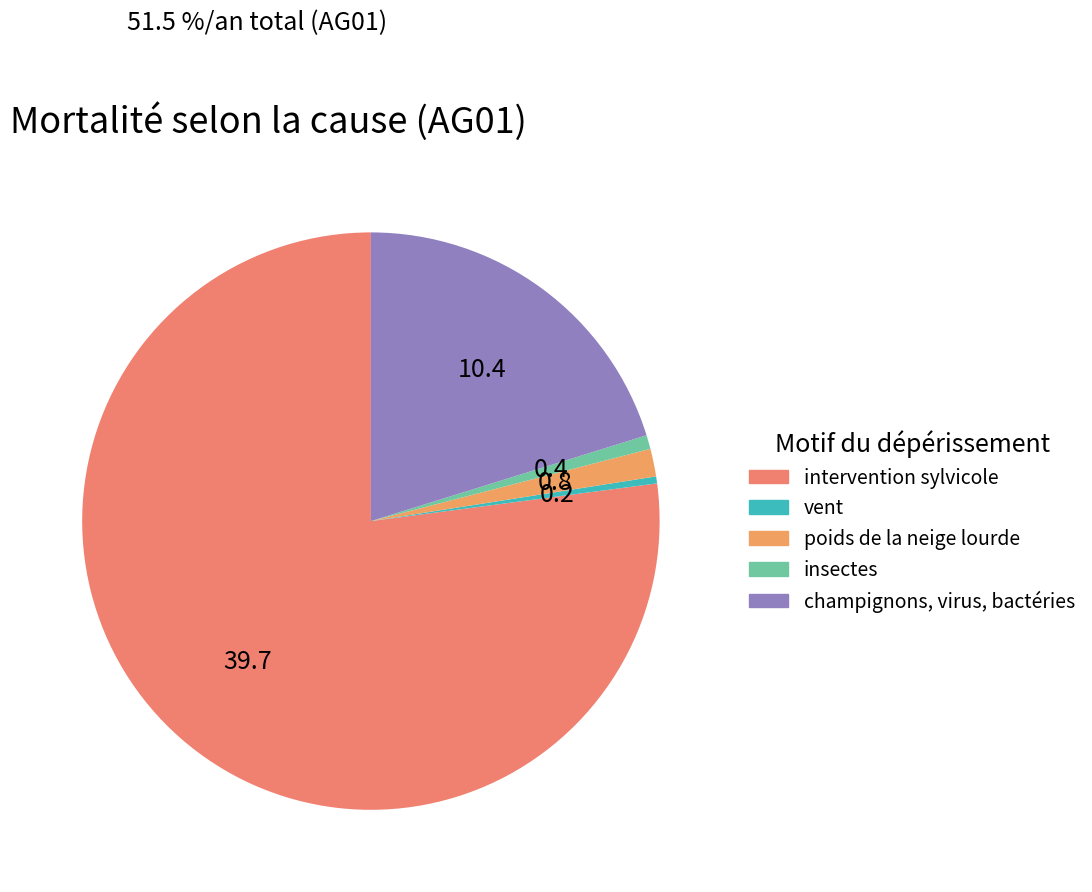

Count the number of slices in the pie.

5